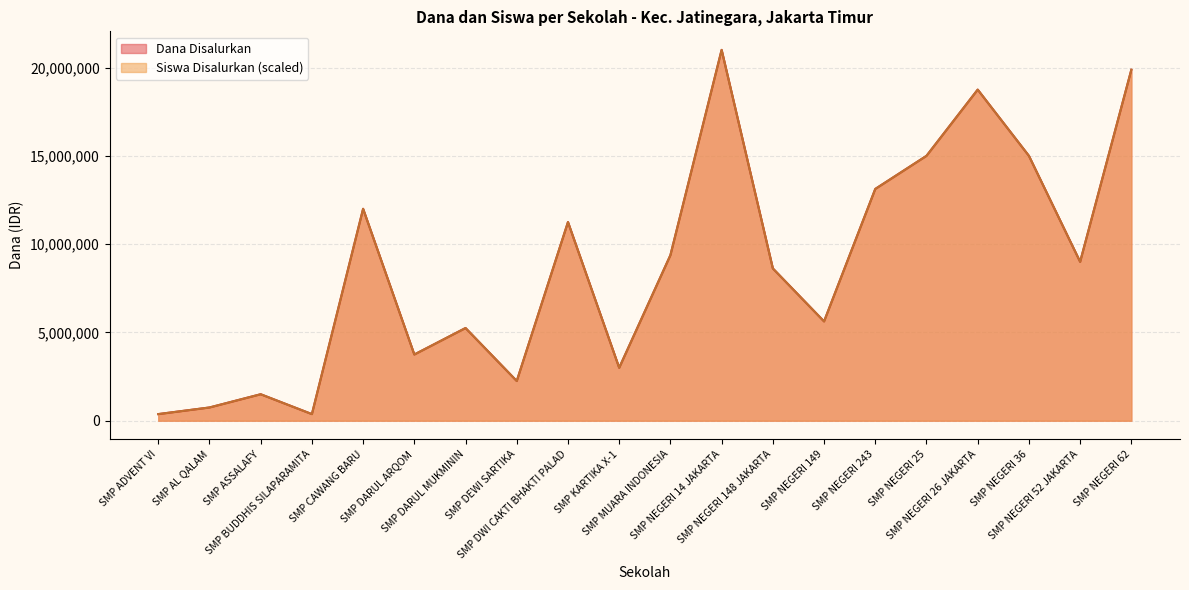

At SMP DEWI SARTIKA, list the series in order from largest to smallest.

Dana Disalurkan, Siswa Disalurkan